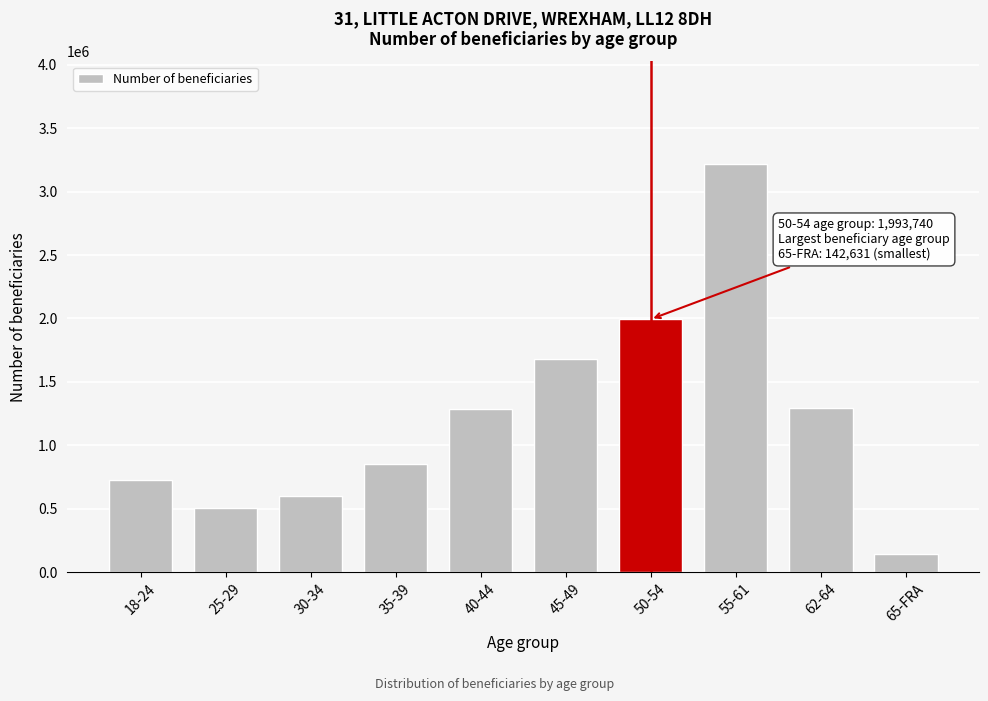

Which has a higher value, 62-64 or 65-FRA?

62-64